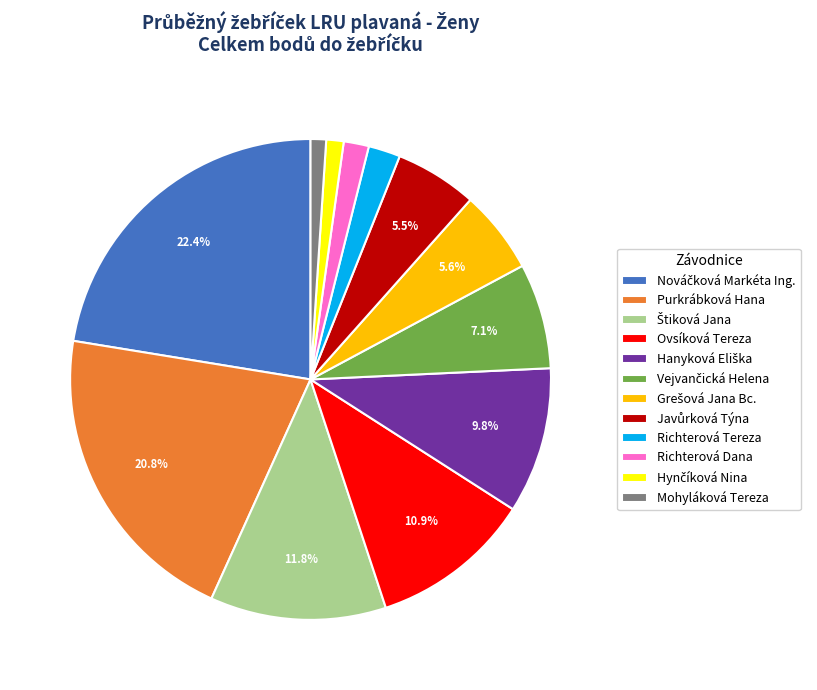

How many slices are in this pie chart?

12